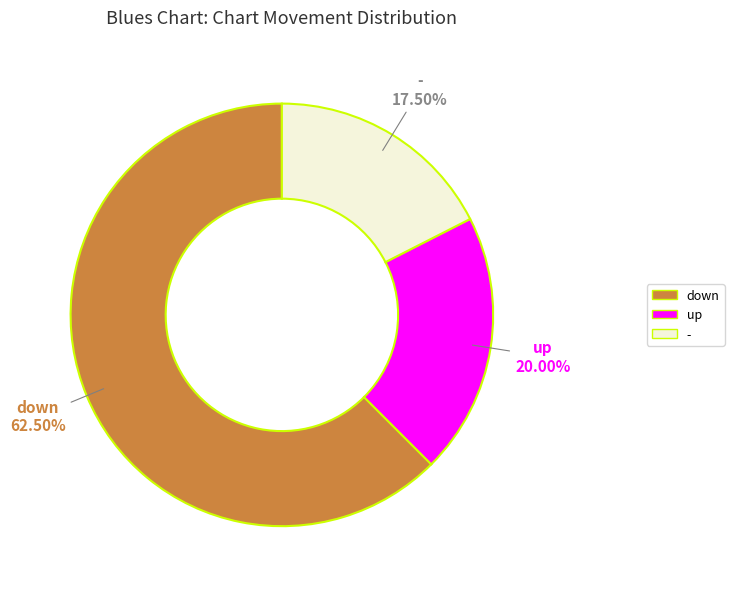

How much of the chart is everything except -?

82.5%